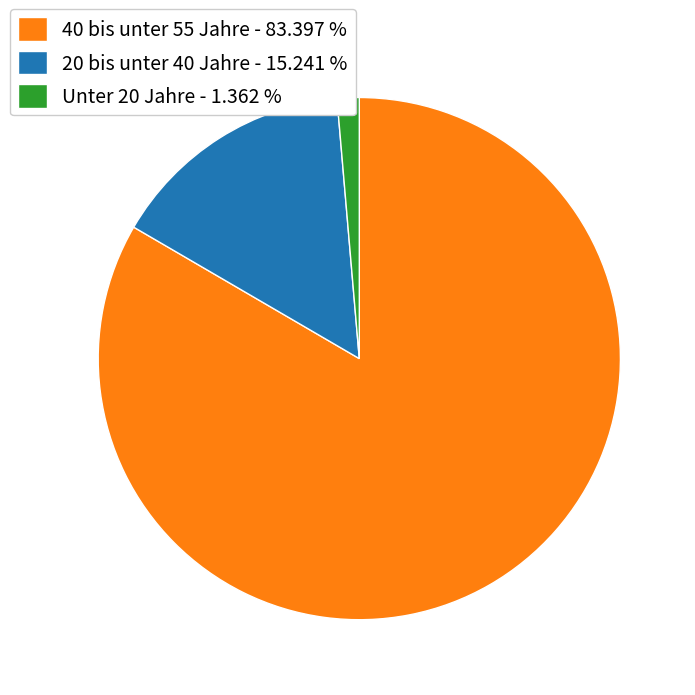

Which category has the smallest portion of the pie?

Unter 20 Jahre - 1.362 %